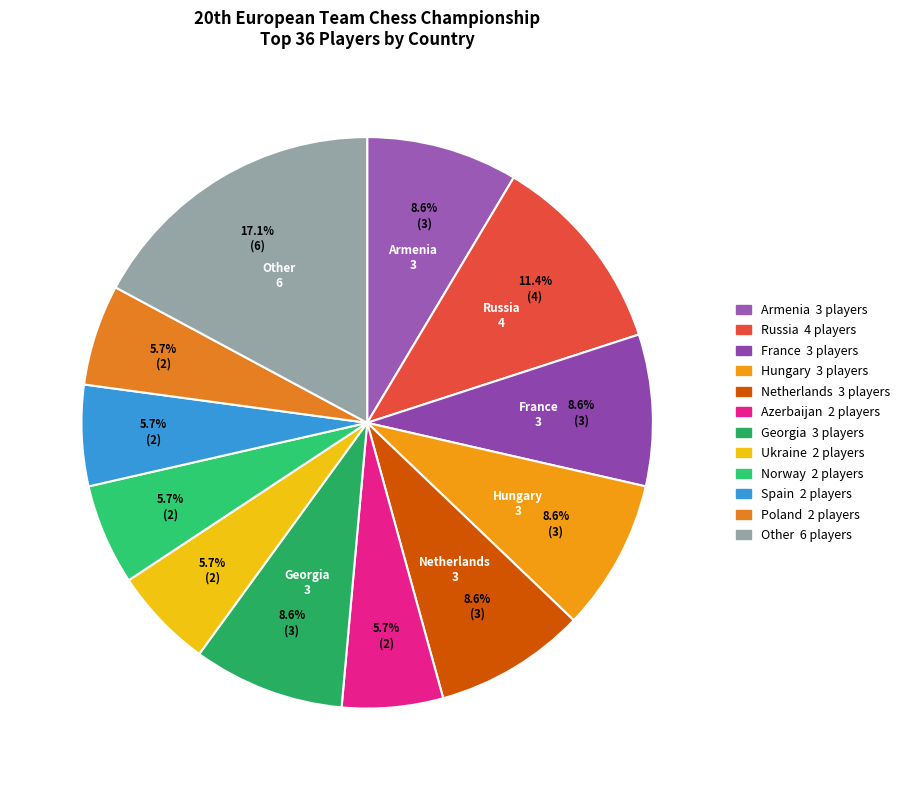

Does any single category account for the majority?

No